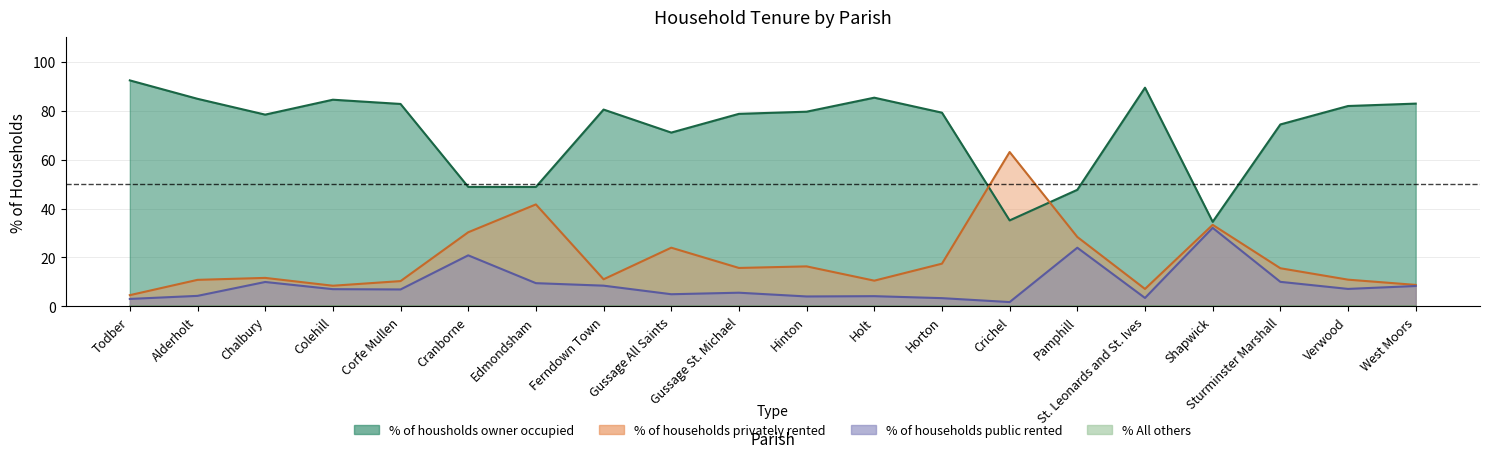

True or false: % All others has more than 2 points higher than both neighbors.

True